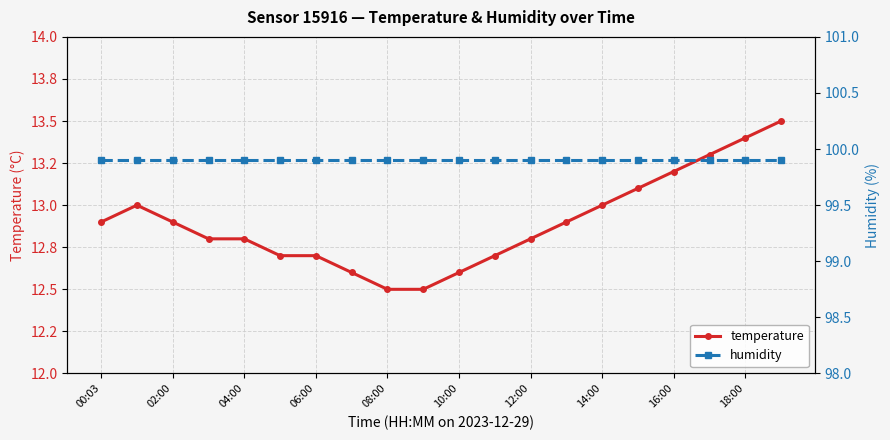

At which category is the sum across all series the highest?

19